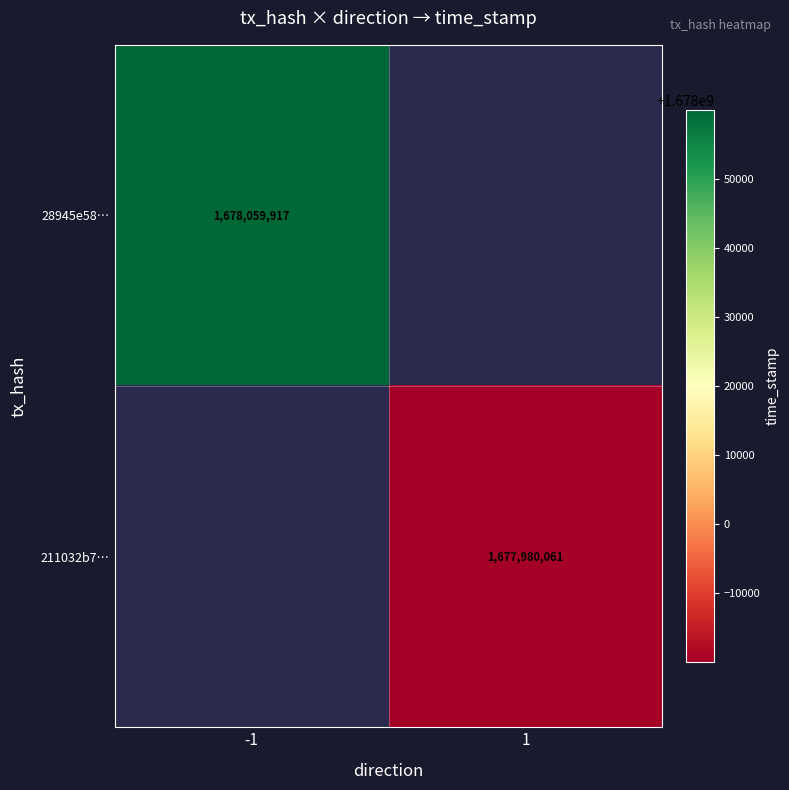

True or false: 28945e58… has a value of 1678059917 at -1.

True